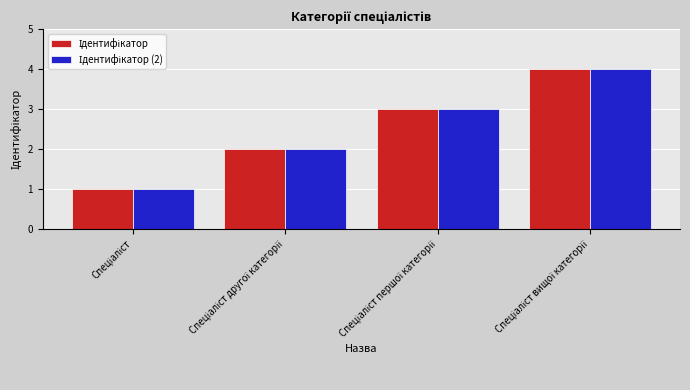

How many series are shown in this chart?

2